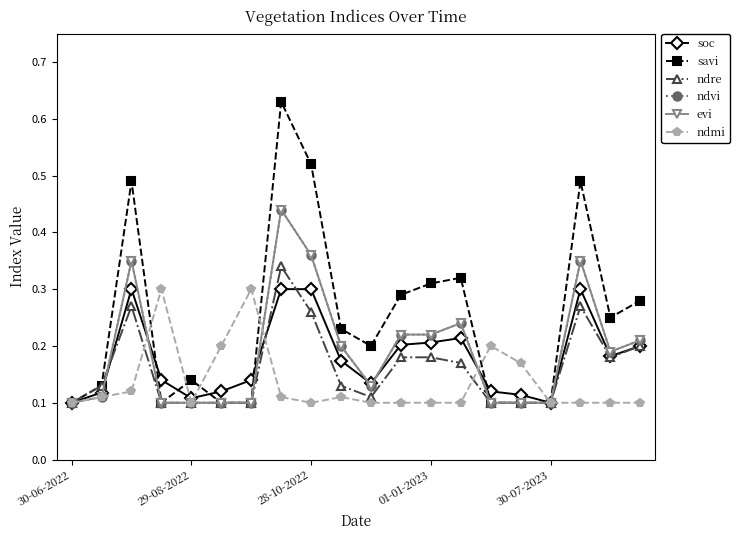

What are all the series names shown in the legend?

soc, savi, ndre, ndvi, evi, ndmi